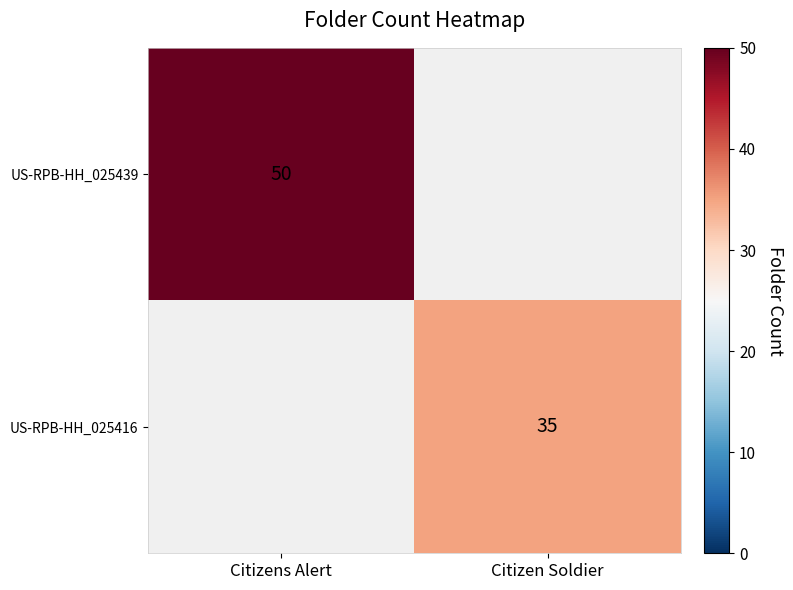

True or false: US-RPB-HH_025416 has a value of 35 at Citizen Soldier.

True